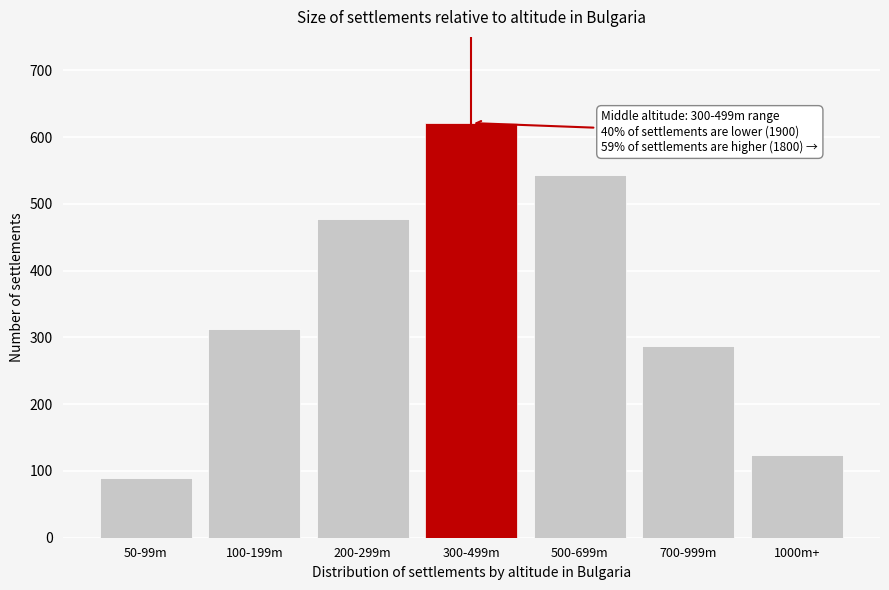

Reading right to left, extract all data points from this chart.

1000m+=124	700-999m=287	500-699m=543	300-499m=621	200-299m=478	100-199m=312	50-99m=89